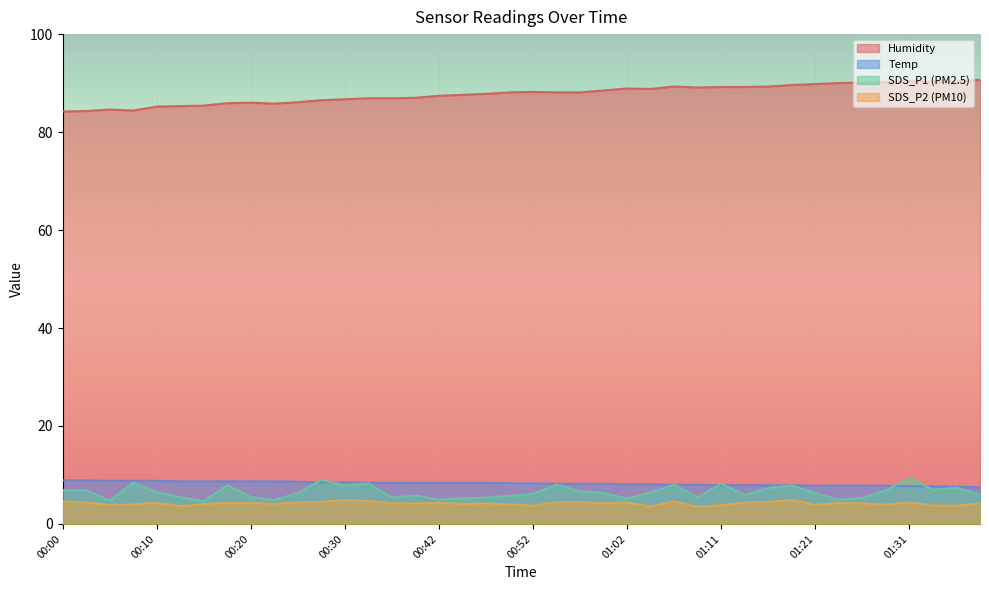

What is the label of the 22nd point from the right?

00:47